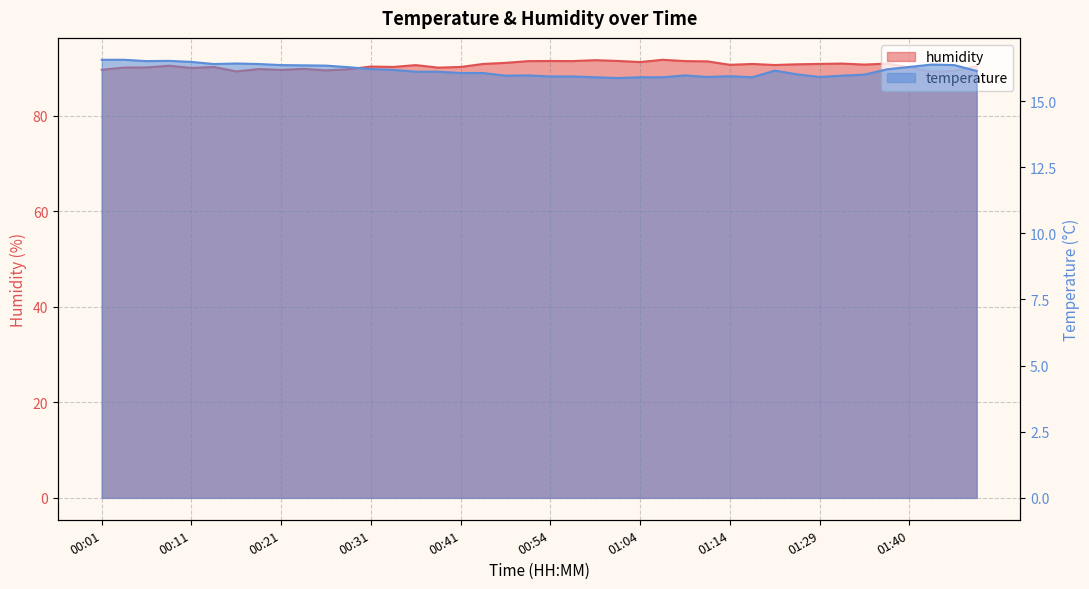

What is the total value across all series at 00:26?

105.8